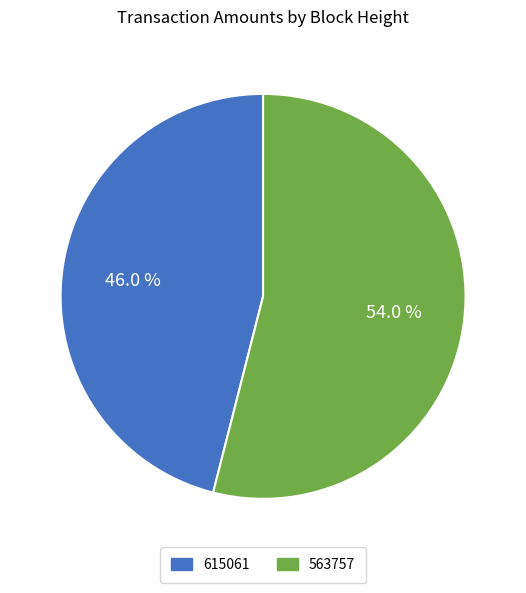

How many segments does this pie chart have?

2